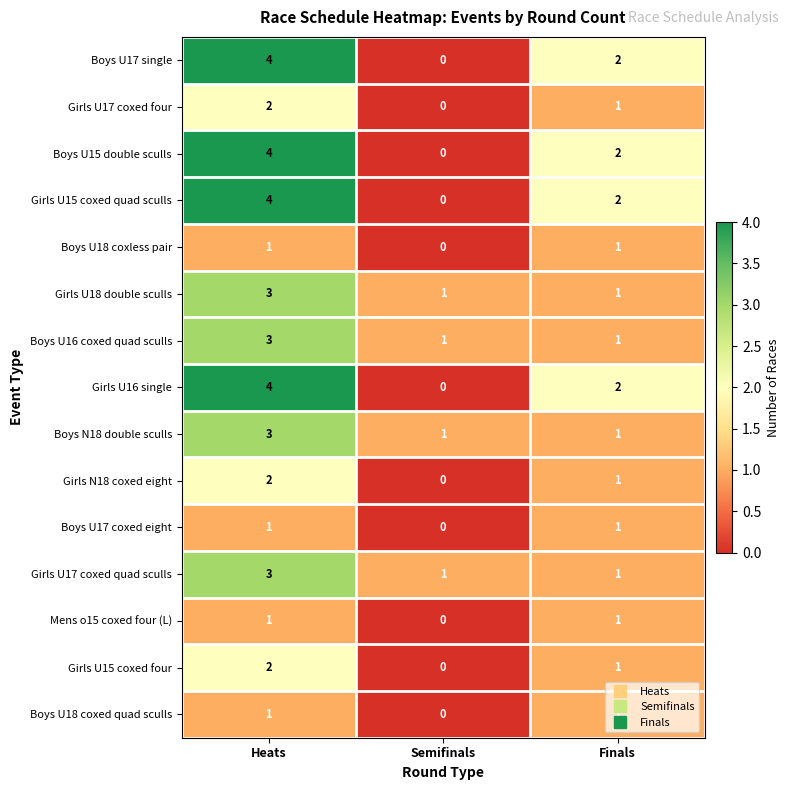

At which category does the chart reach its peak across all series?

Heats